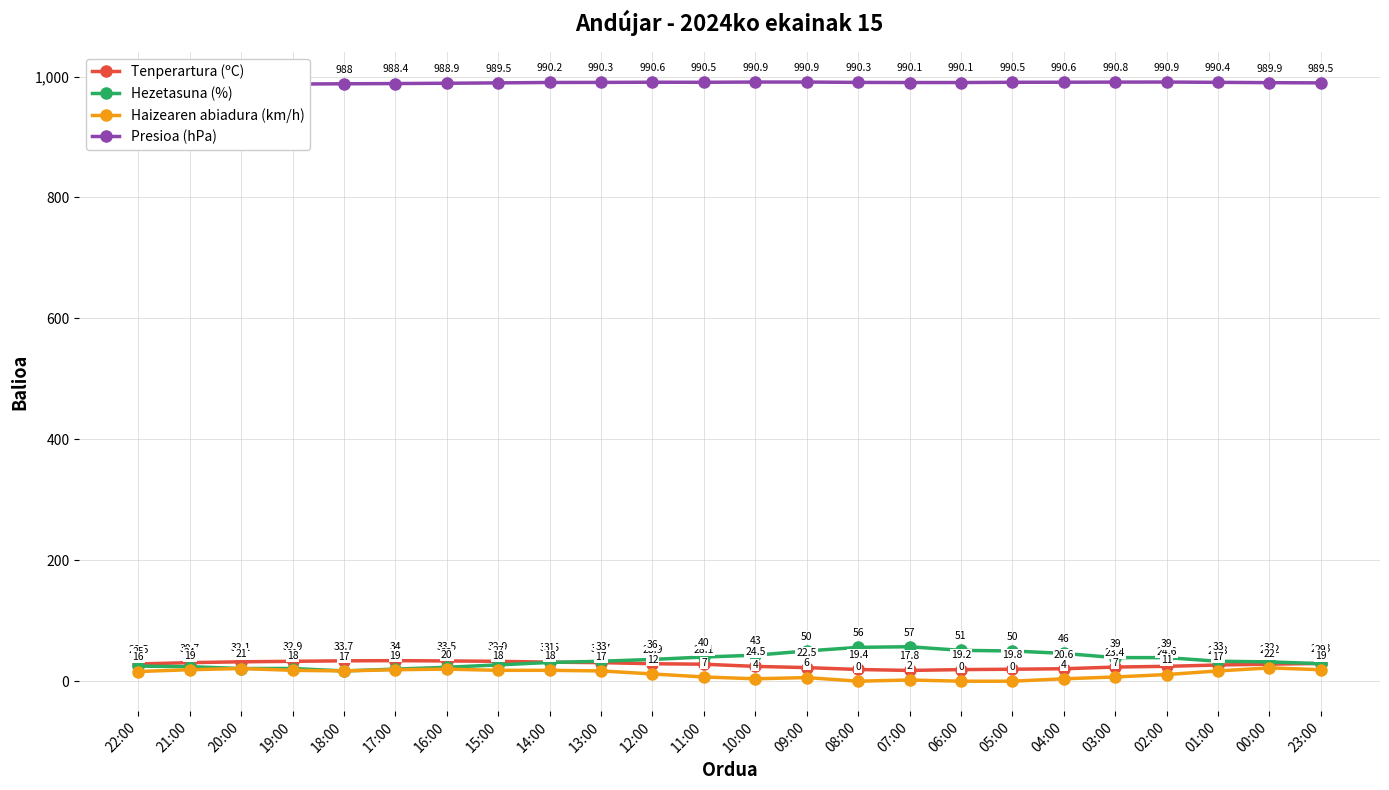

Count the number of categories in the chart.

24